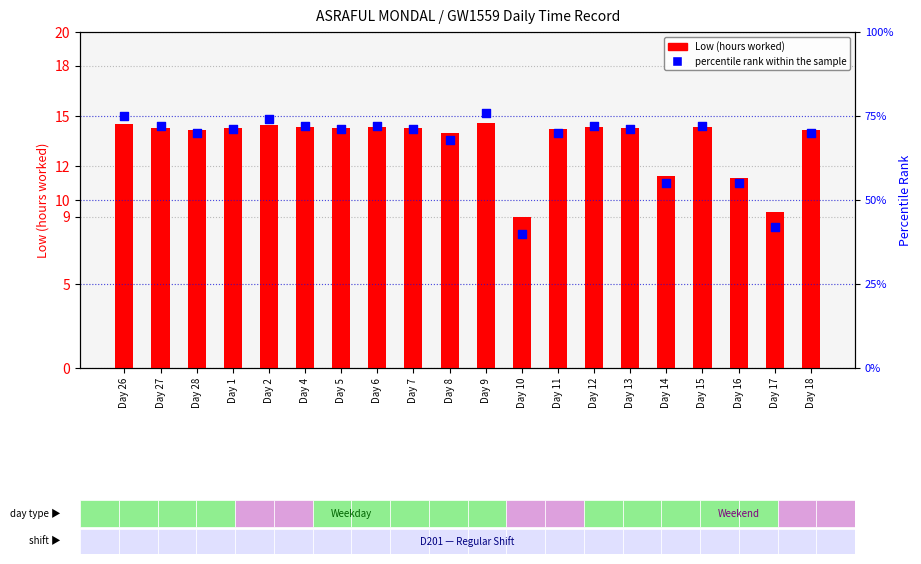

What is the total value across all series at Day 26?

89.5